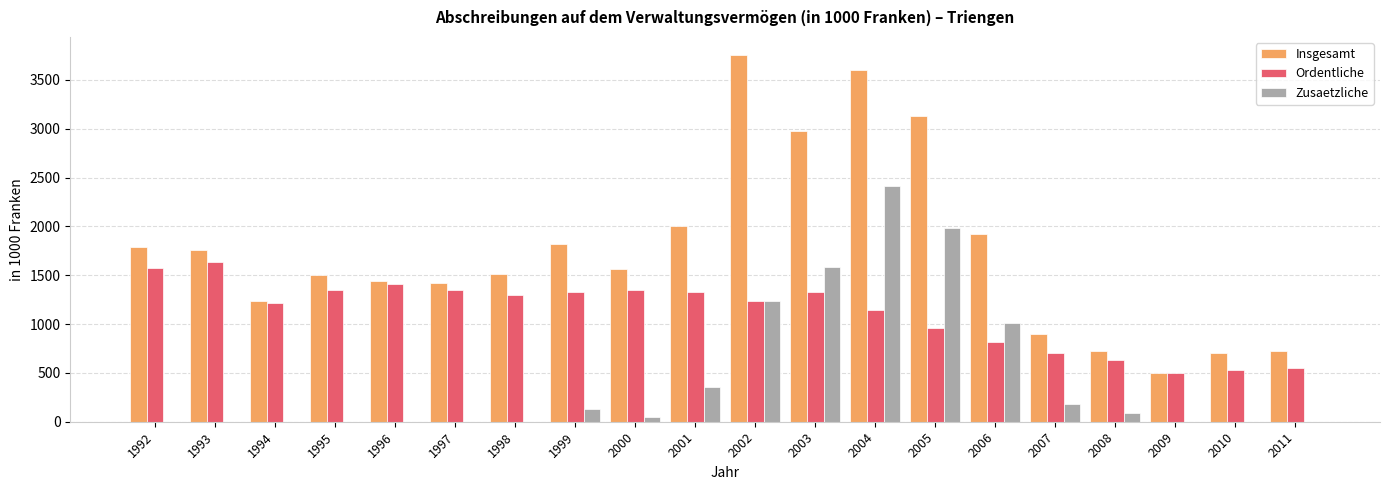

At which category is the sum across all series the highest?

2004